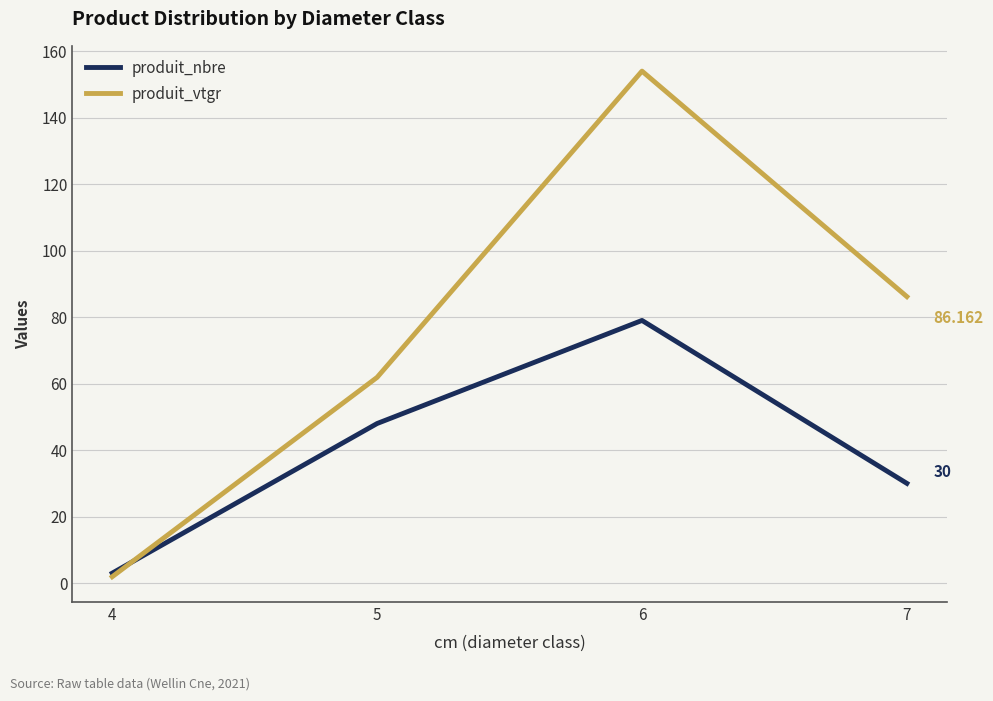

How many values in the produit_vtgr series are below 86?

2